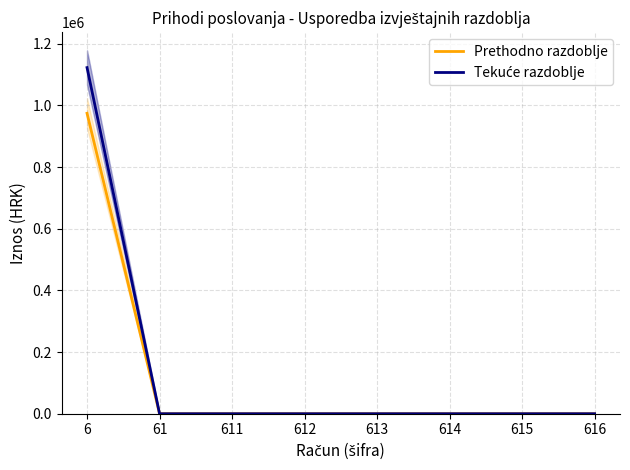

True or false: Tekuće razdoblje has more than 0 points higher than both neighbors.

False